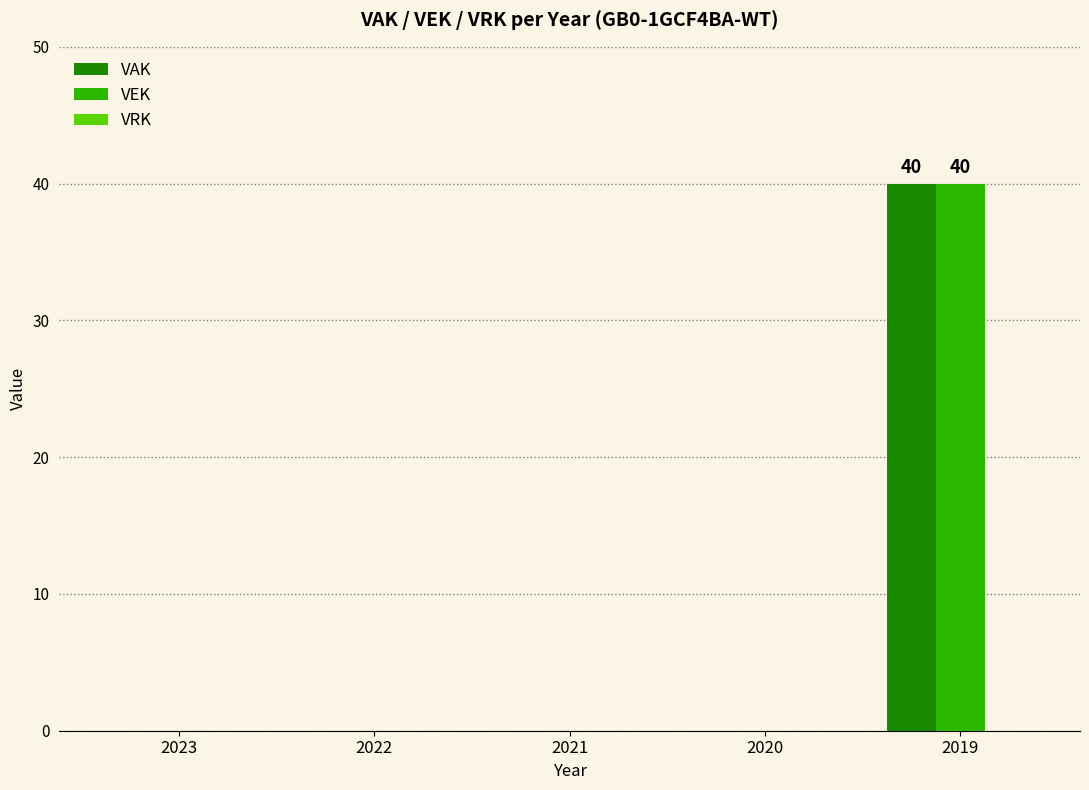

The VEK series shows 19 at 2022. True or false?

False